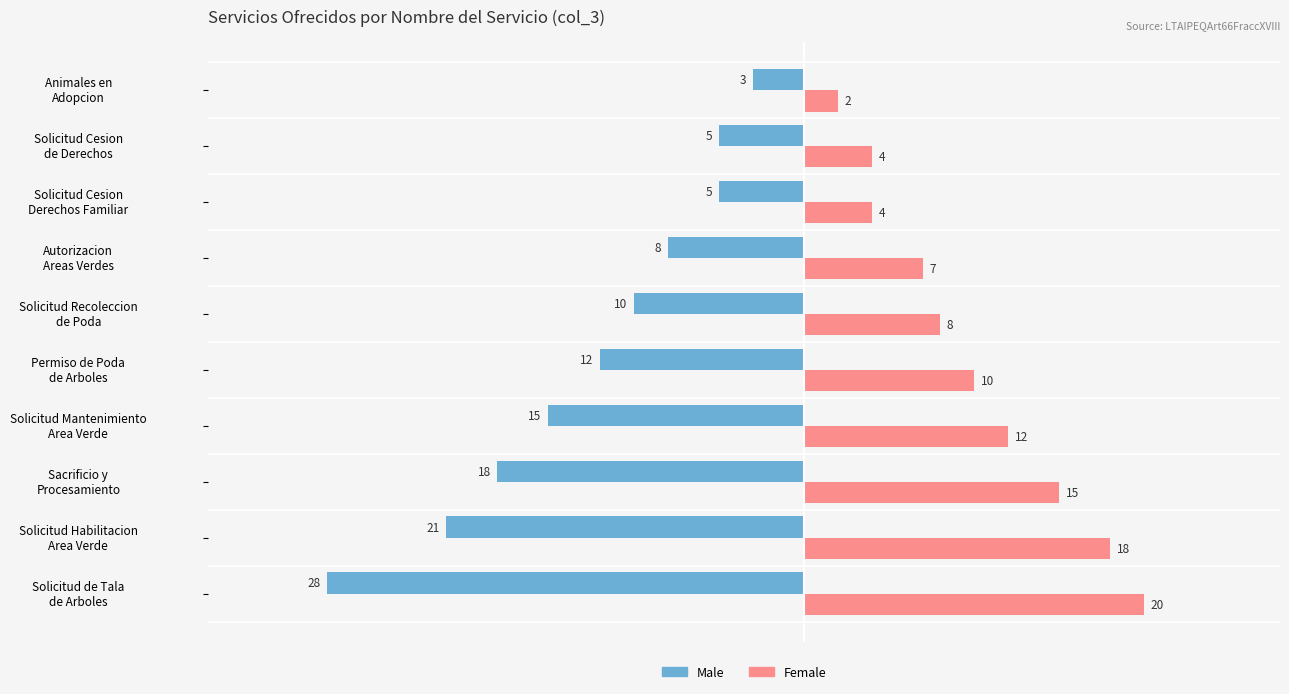

List the series in order of their overall mean, highest first.

Female, Male